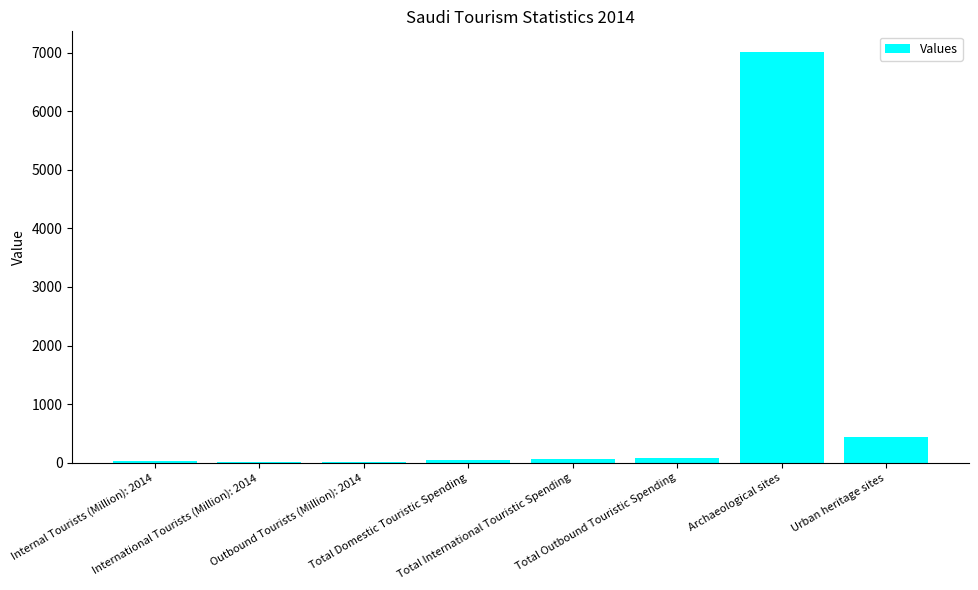

What is the maximum value shown in the chart?

7012